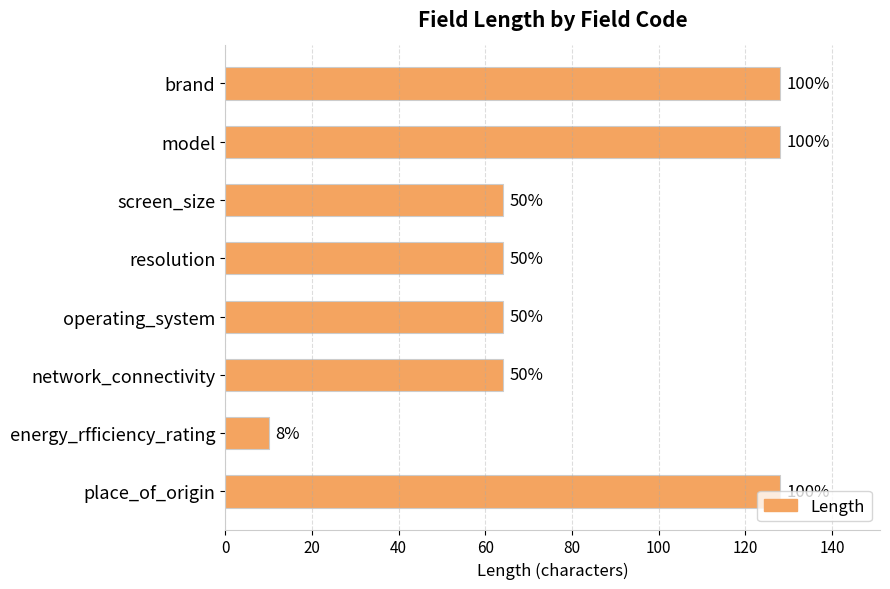

How many series are shown in this chart?

1